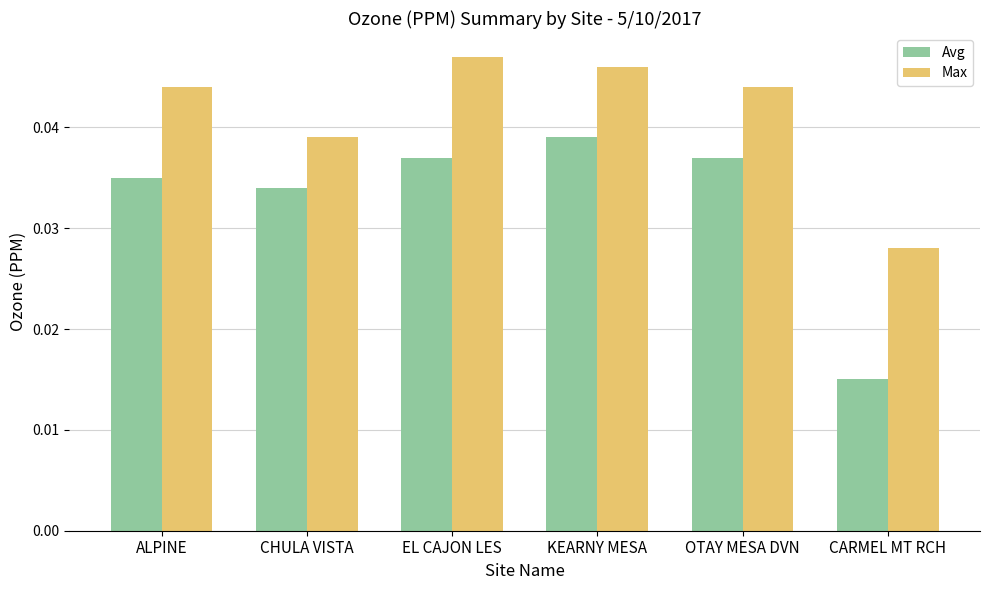

How many Avg values are between 0 and 1?

6